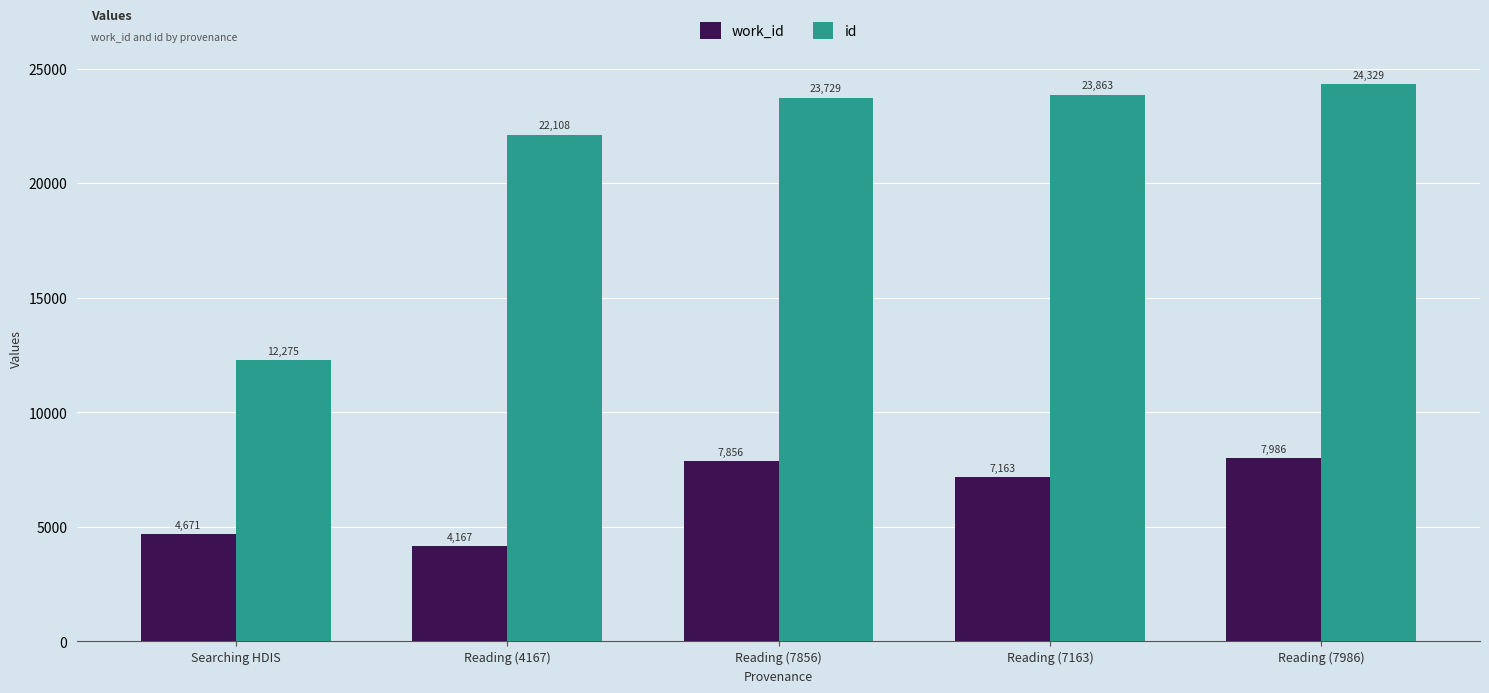

What position from the right is Reading (7856)?

3